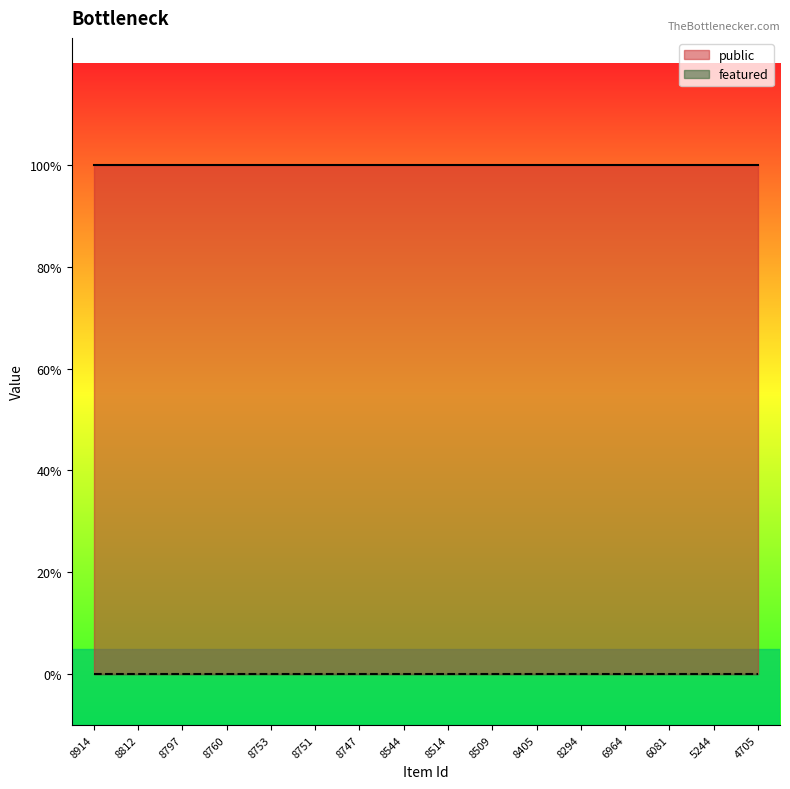

True or false: public has a value of 1 at 8294.

True